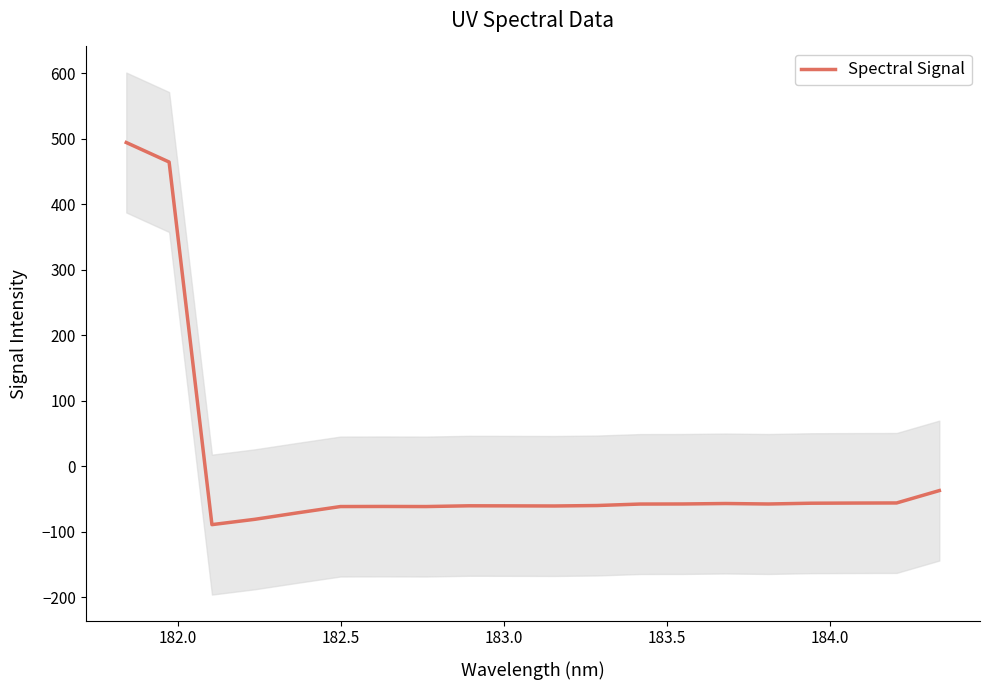

The chart shows a value of -27.8 at 15. True or false?

False